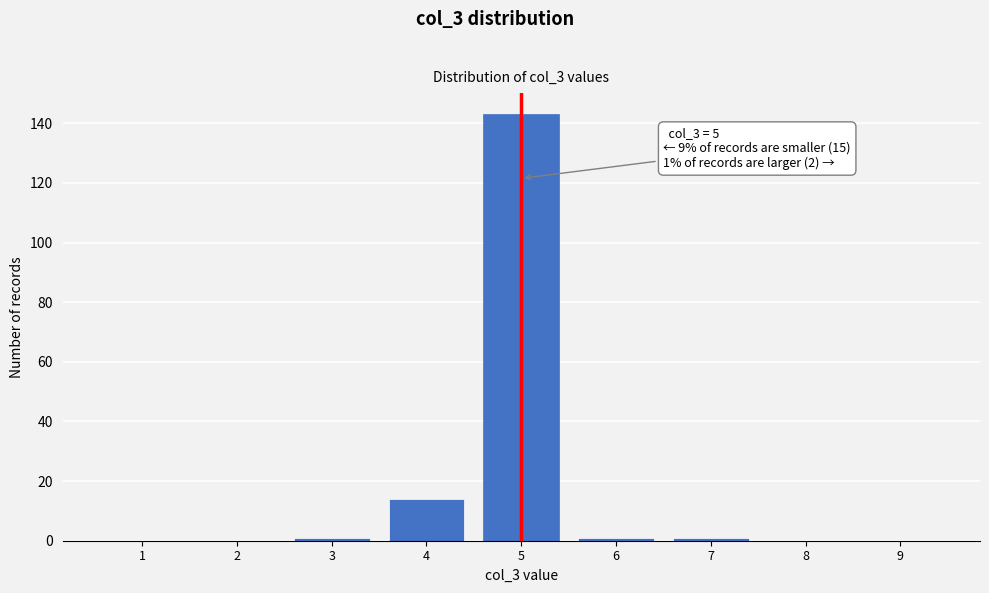

Reading left to right, list all the values displayed in this chart.

1=0	2=0	3=1	4=14	5=143	6=1	7=1	8=0	9=0